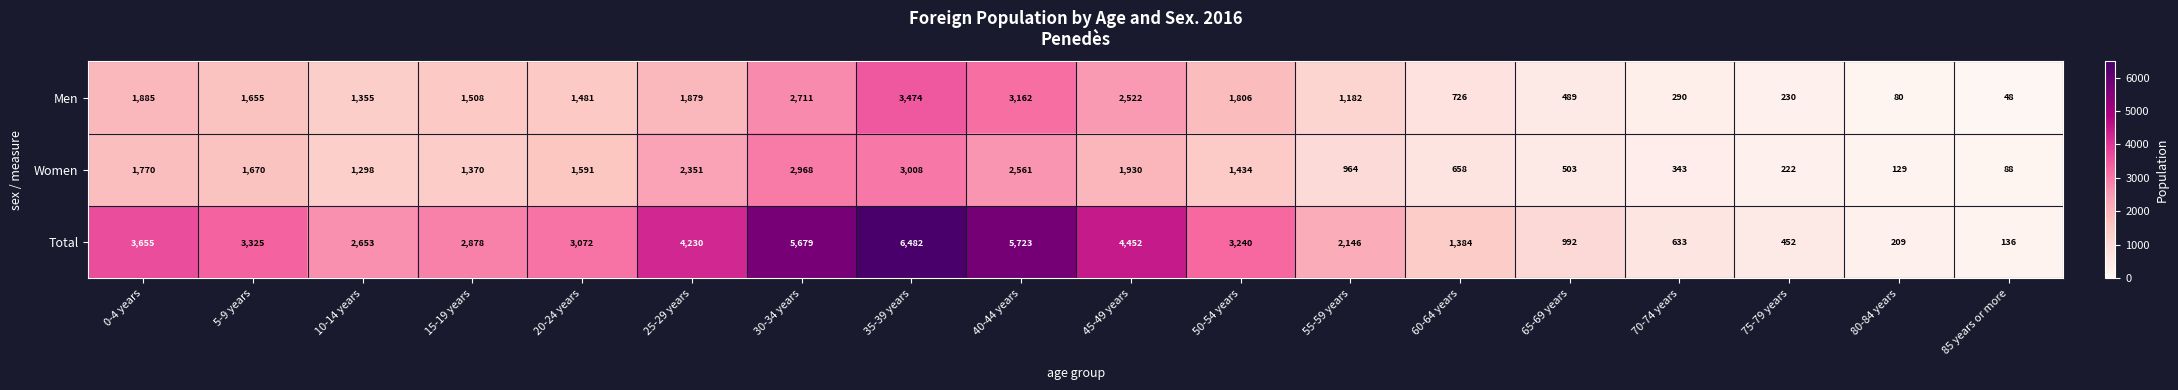

Read the Women value at 0-4 years, to the nearest 100.

1800